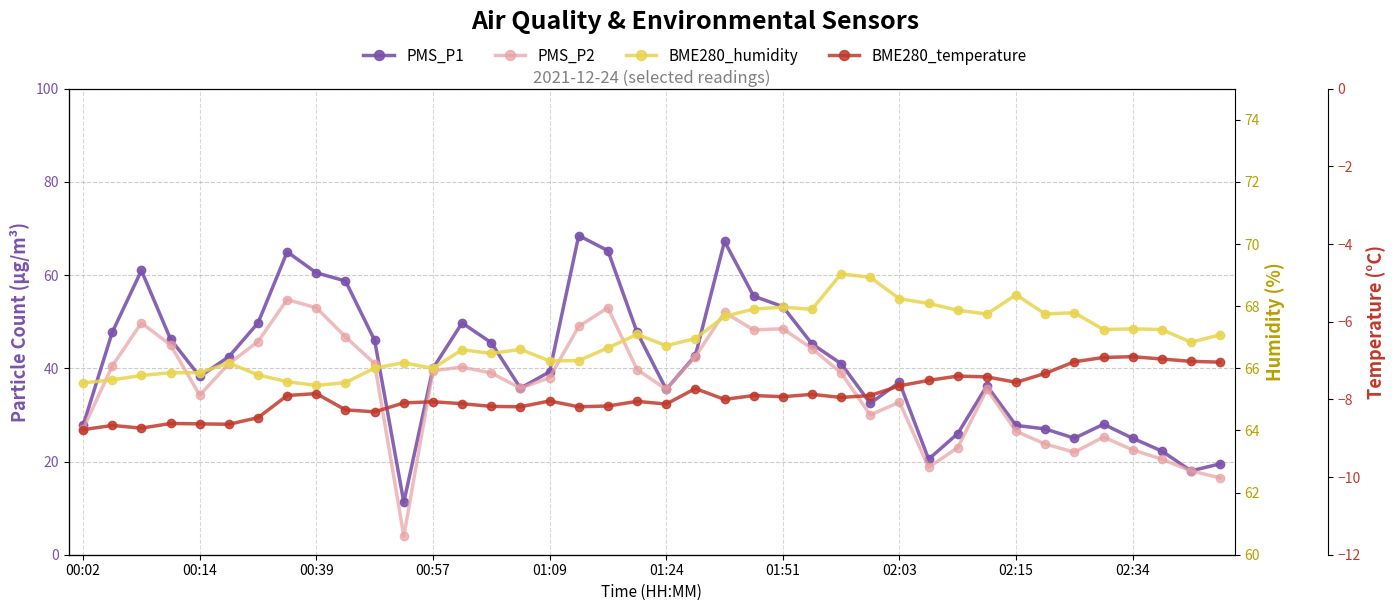

Is it true that BME280_humidity equals 117.3 at 00:39?

False